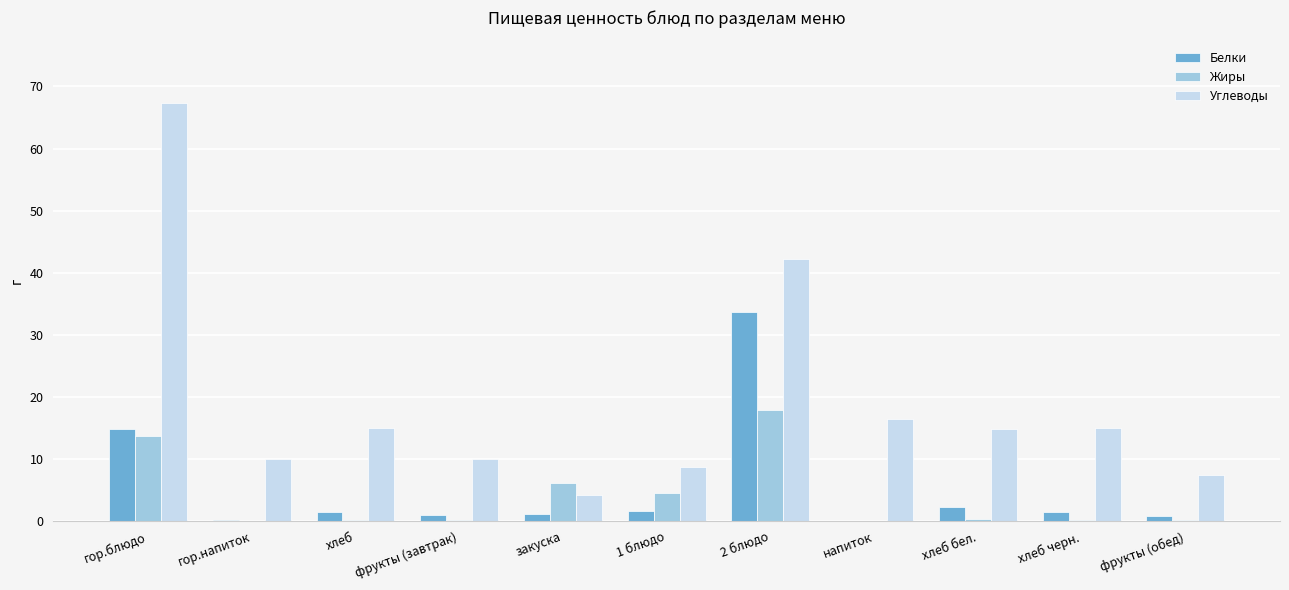

How many series are shown in this chart?

3